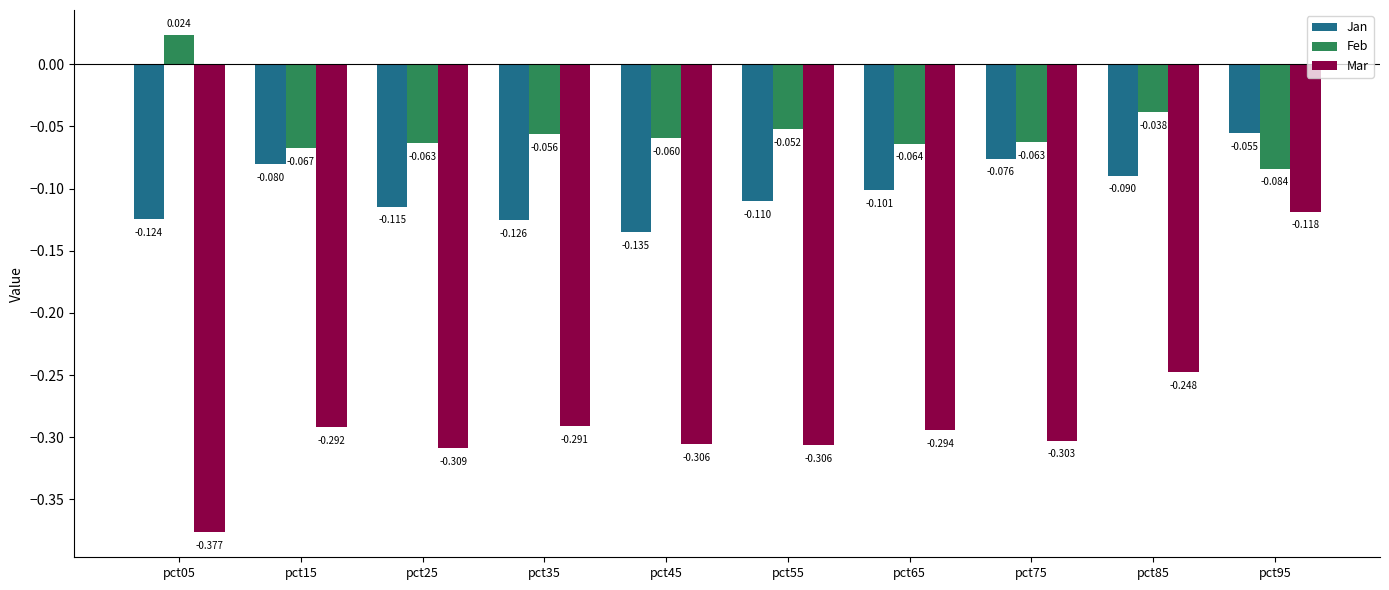

List the series in order of their peak value, highest first.

Feb, Jan, Mar